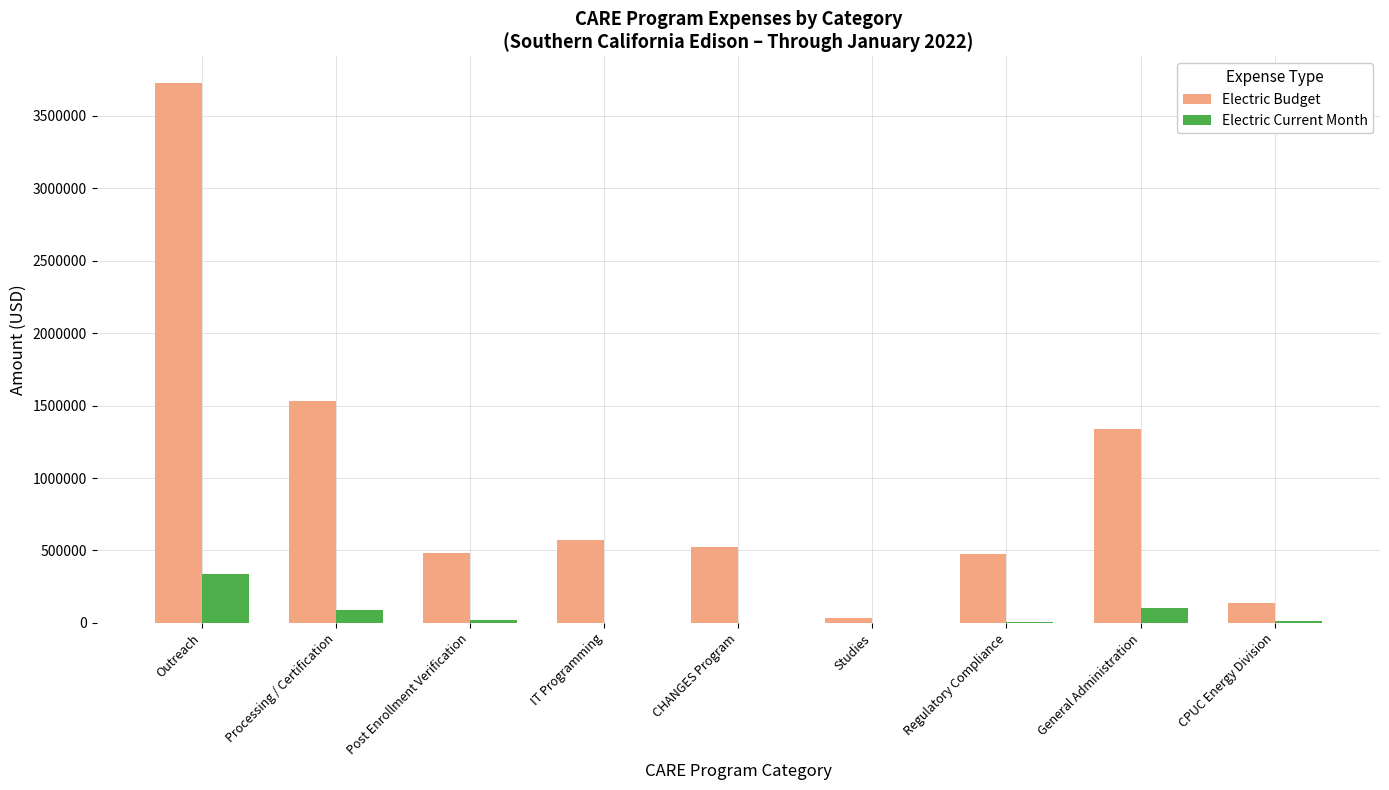

Which category has the highest value in the Electric Budget series?

Outreach